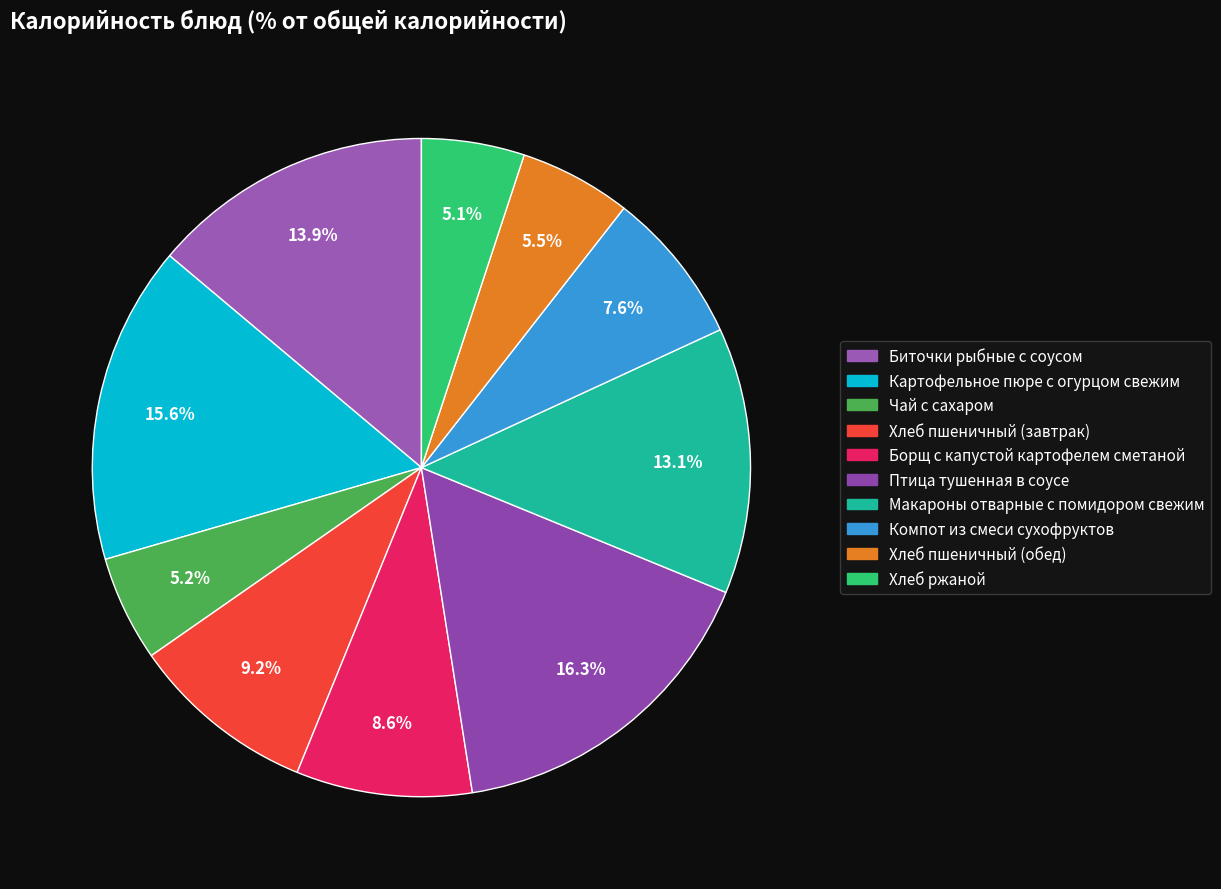

What is the smallest slice in the pie chart?

Хлеб ржаной